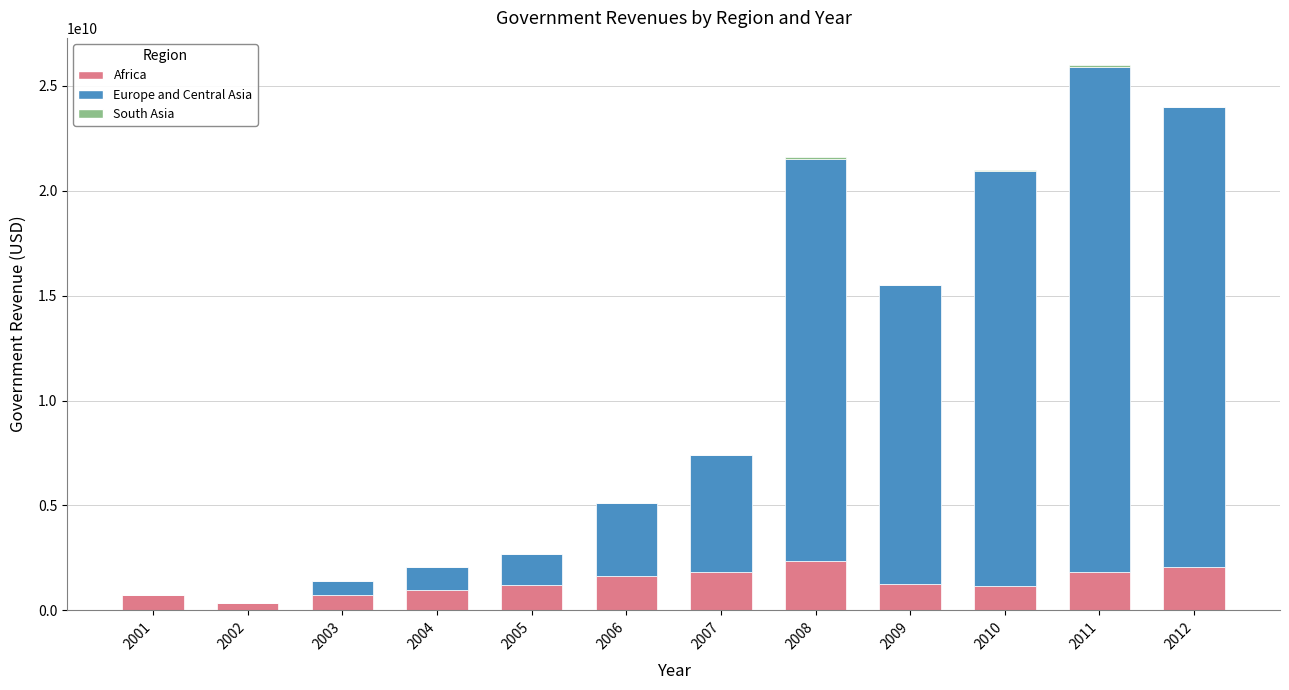

At which category is the sum across all series the highest?

2011